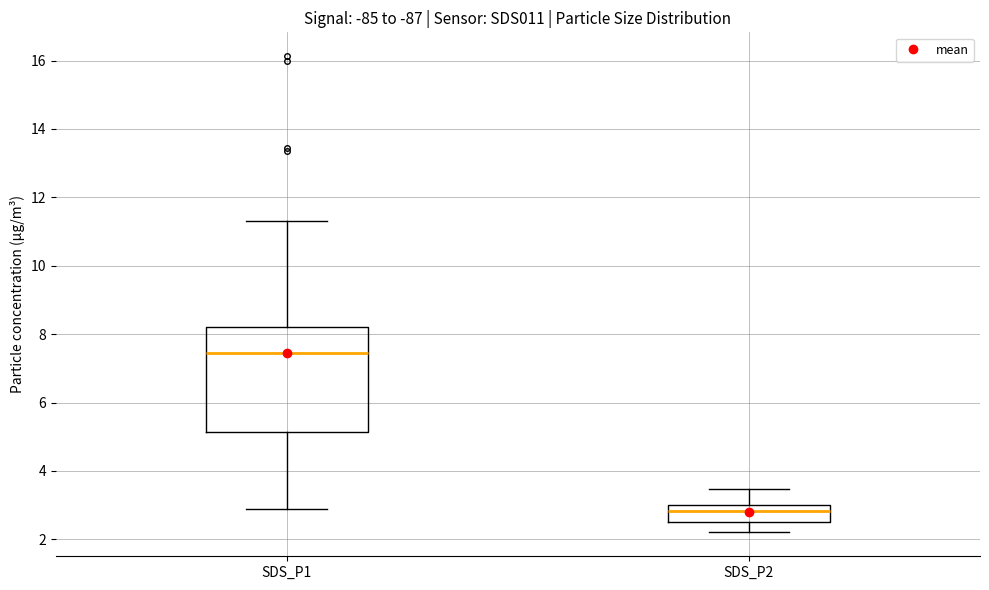

Which box's median line is the lowest?

SDS_P2